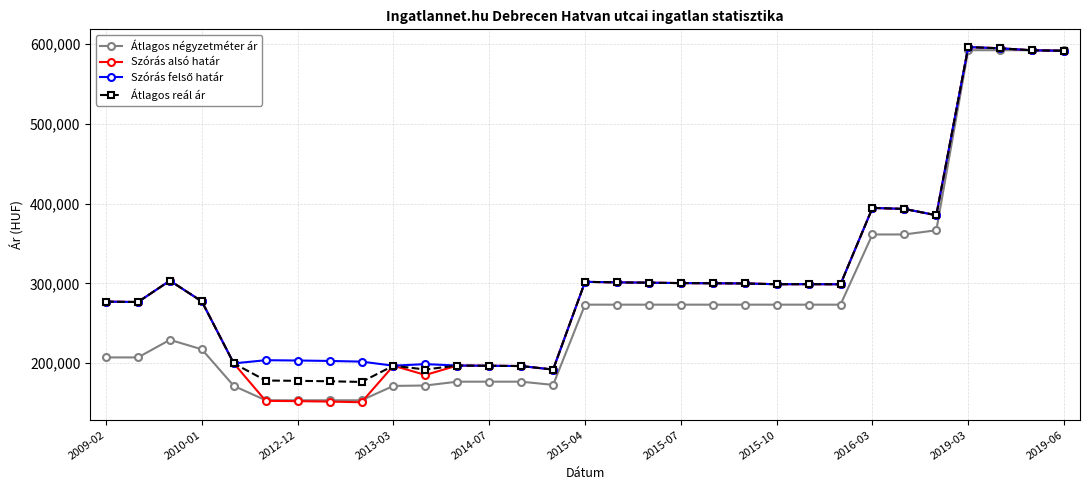

At how many categories does at least one series exceed 330209?

7